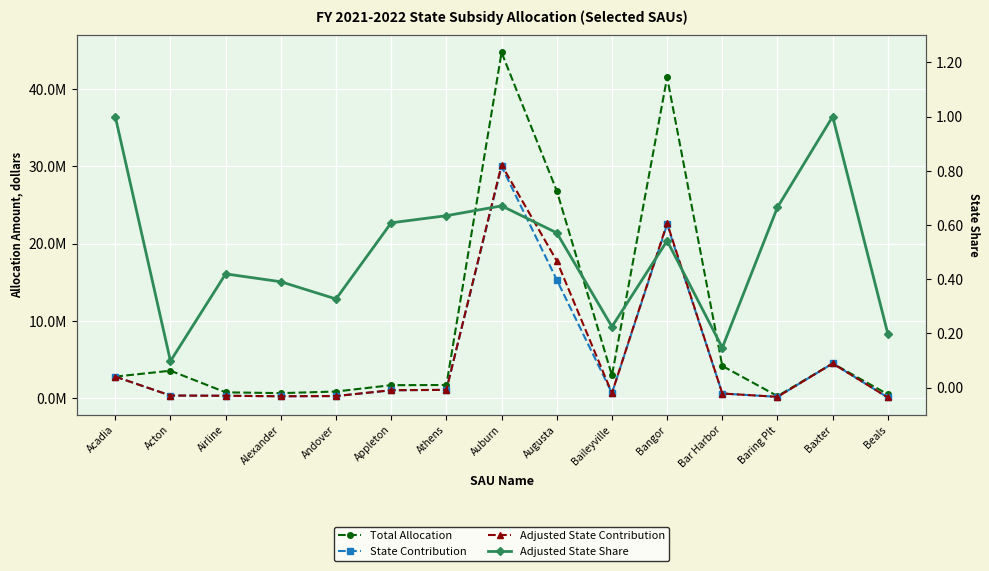

Which category has the highest value in the Adjusted State Contribution series?

Auburn